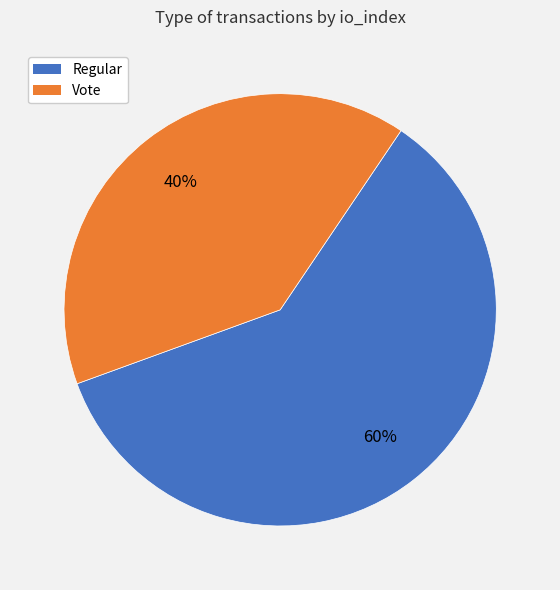

Rank the categories by value from highest to lowest.

Regular, Vote